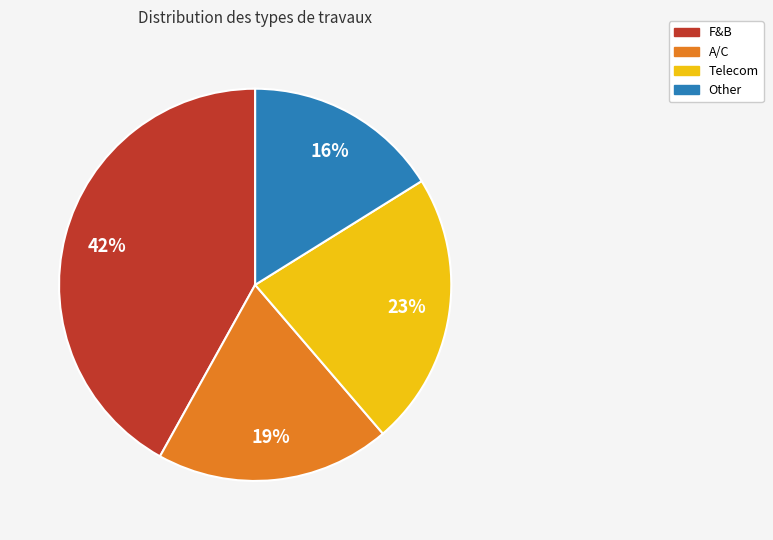

To the nearest percent, what is the difference between the А/С and F&B slice percentages?

23%